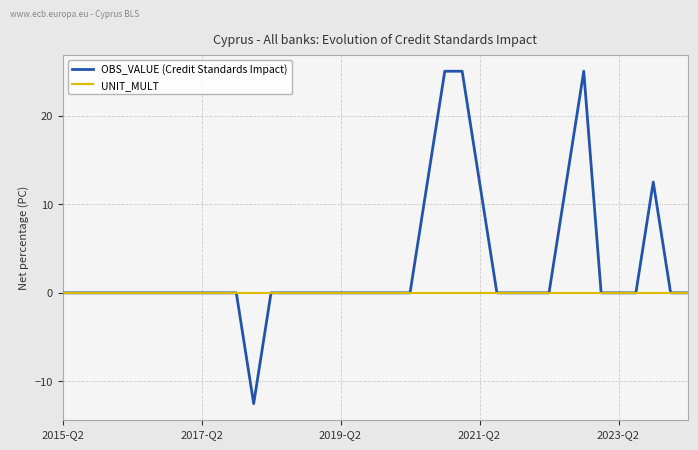

Rank the series by their maximum value, from highest to lowest.

OBS_VALUE (Credit Standards Impact), UNIT_MULT